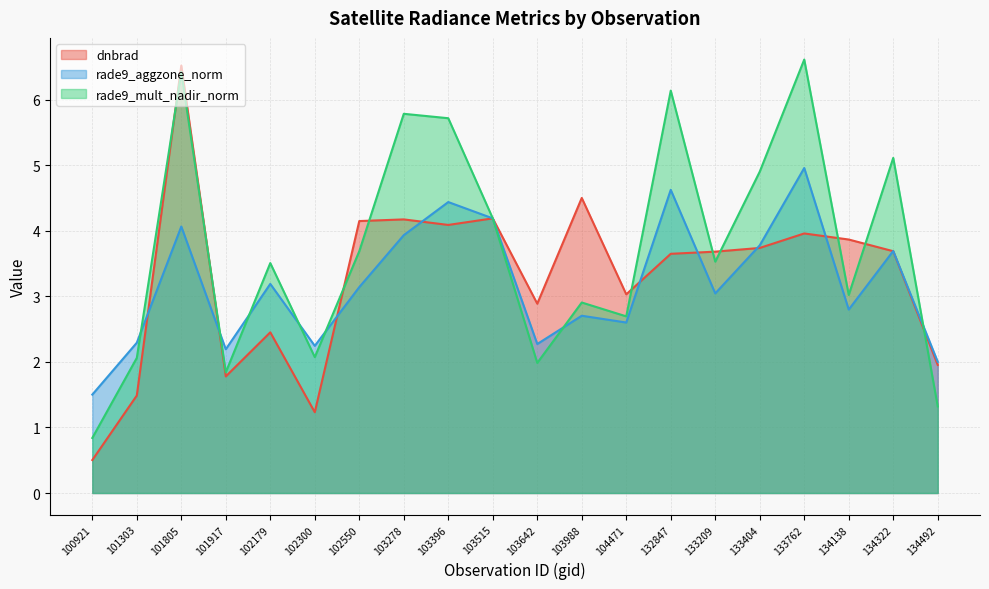

True or false: rade9_aggzone_norm has a value of 1.2 at 103642.

False